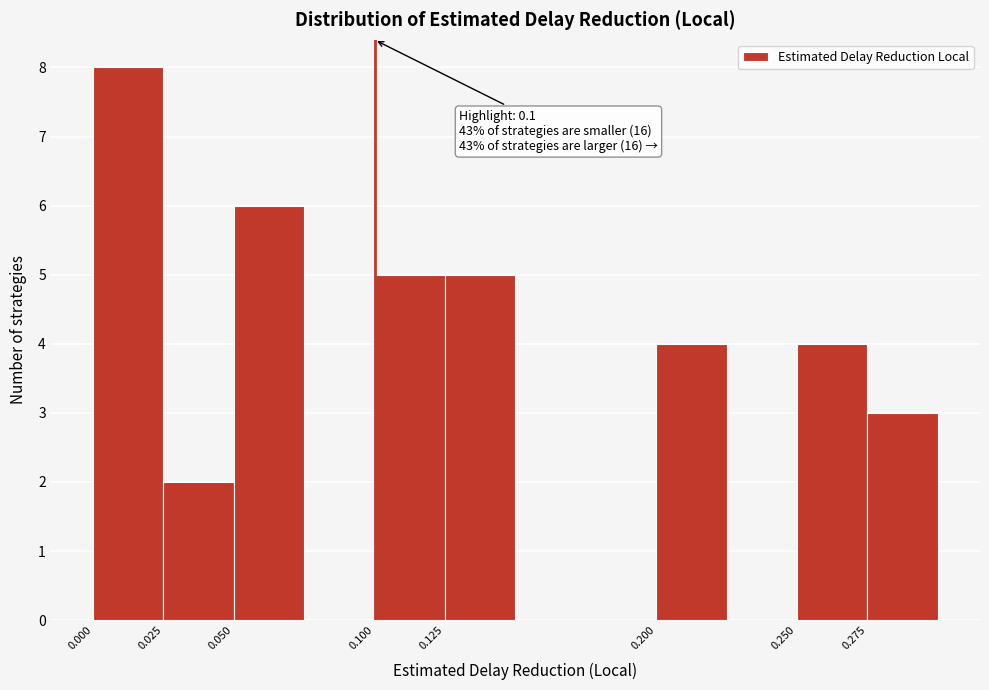

Which range on the x-axis has the tallest bar?

0.000 to 0.025